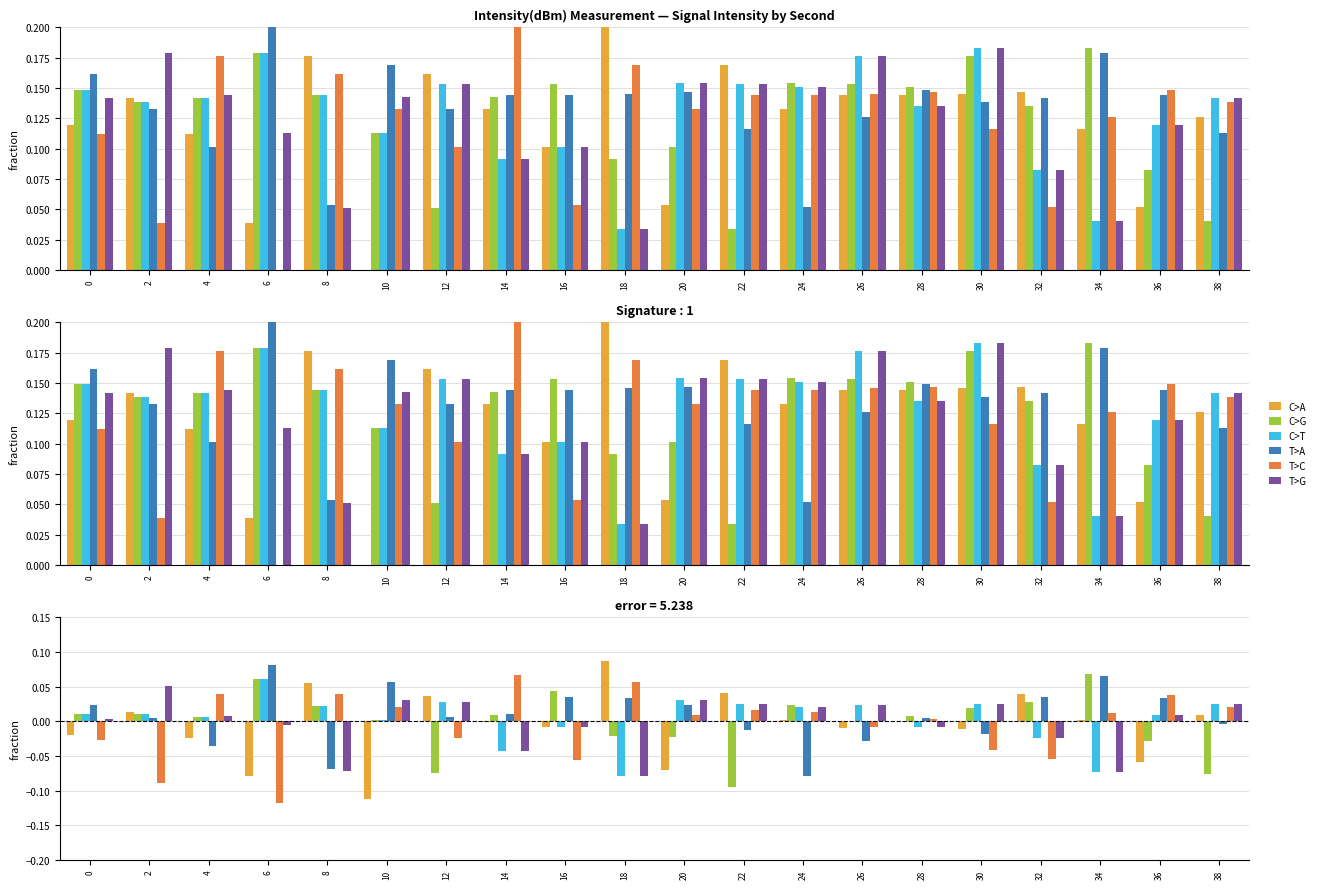

The value of T>C at 6 is -0.2. True or false?

False